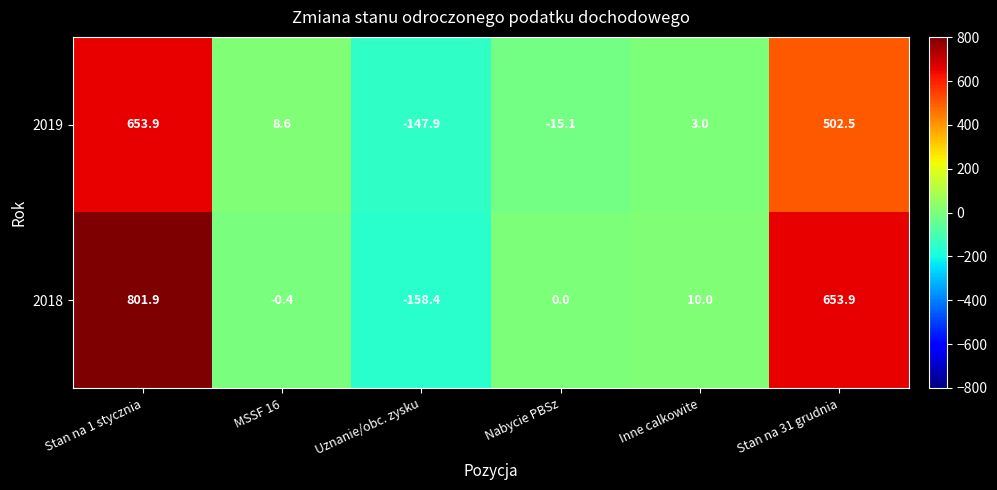

List the series in order of their peak value, highest first.

2018, 2019